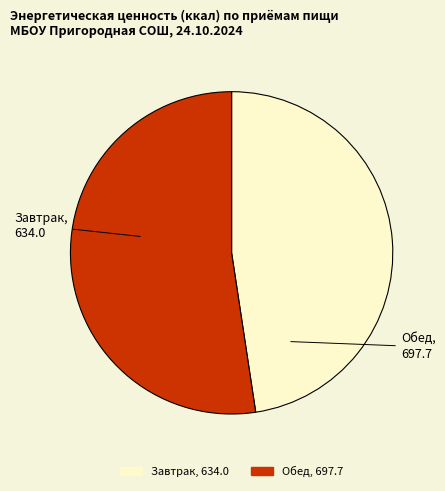

Combined, do Завтрак and Обед account for over 50%?

Yes